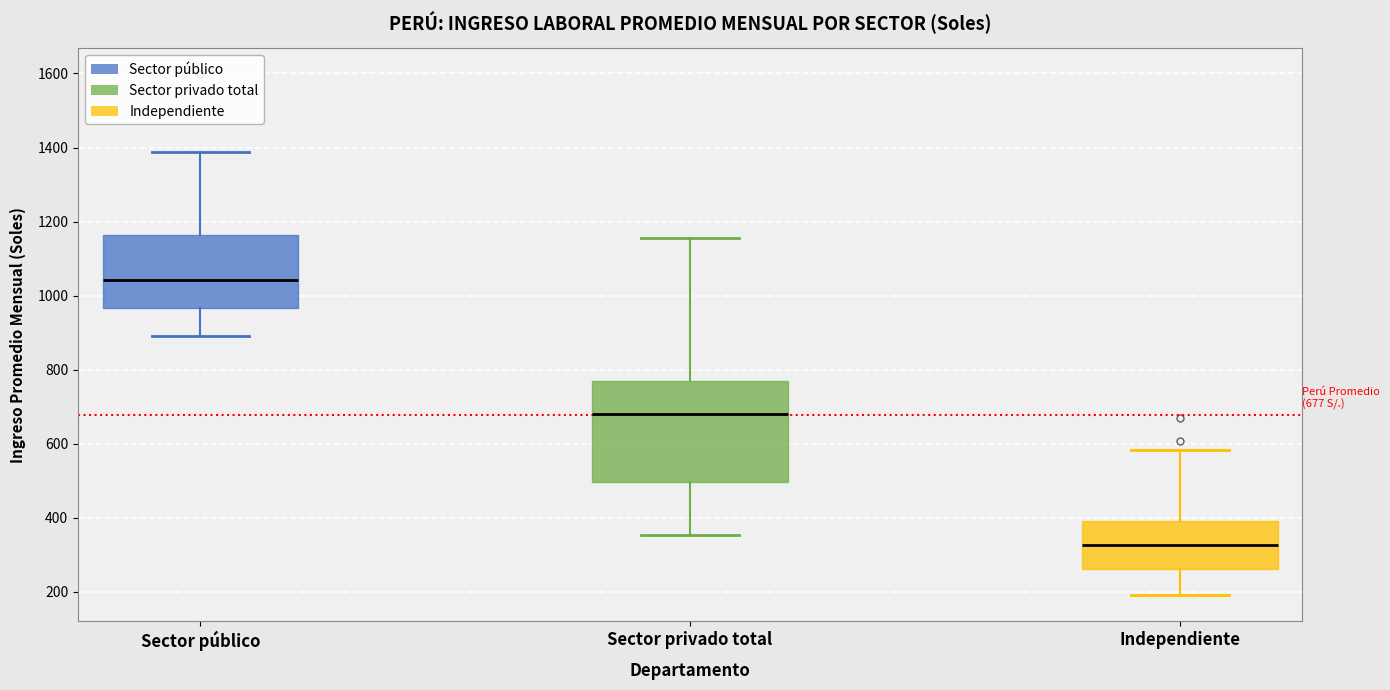

Which box is the tallest, from its lower edge to its upper edge?

Sector privado total